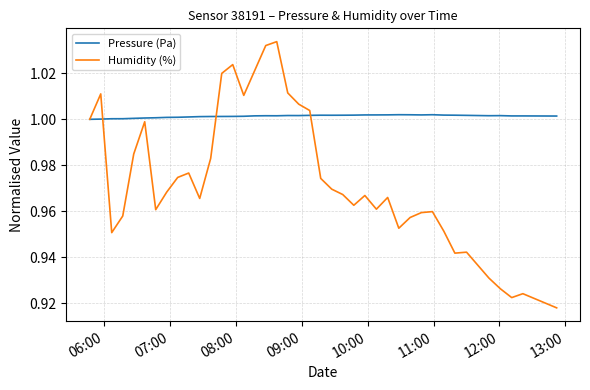

Which series has the largest total across all categories?

Pressure (Pa)